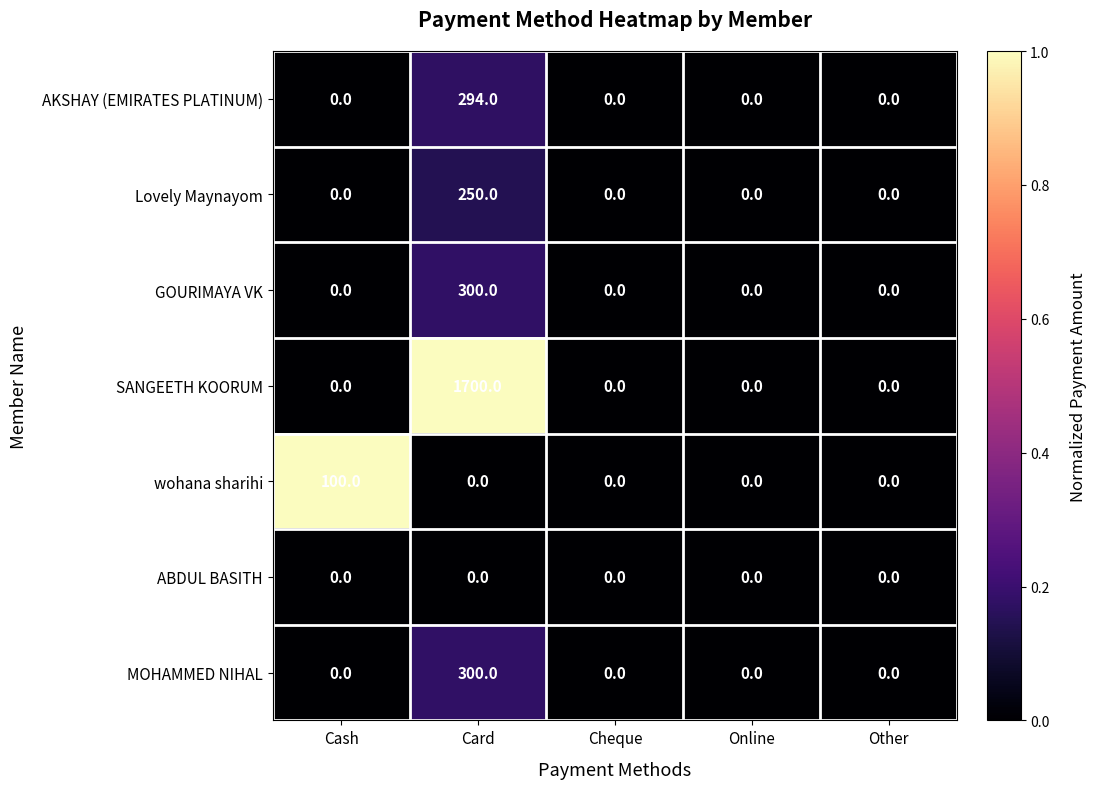

The value of ABDUL BASITH at Online is 0. True or false?

True